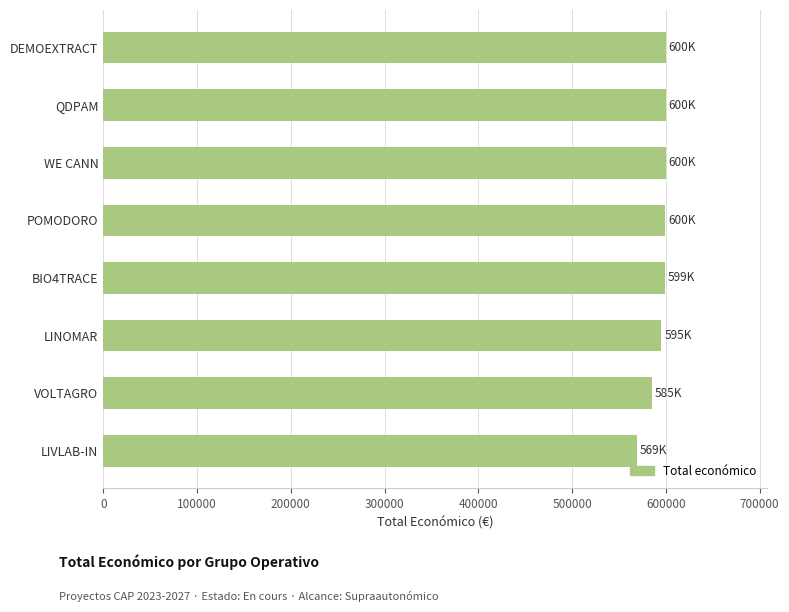

The chart shows a value of 569416 at LIVLAB-IN. True or false?

True